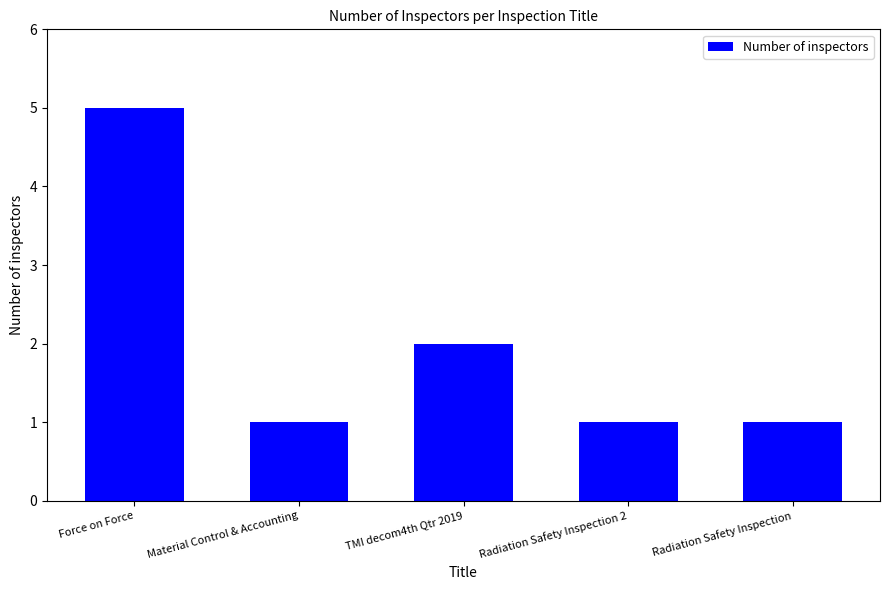

Where is the data nearest to the value 3?

TMI decom4th Qtr 2019